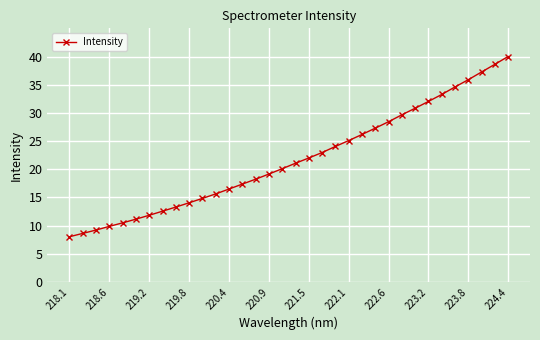

What is the sum of all values?

739.6